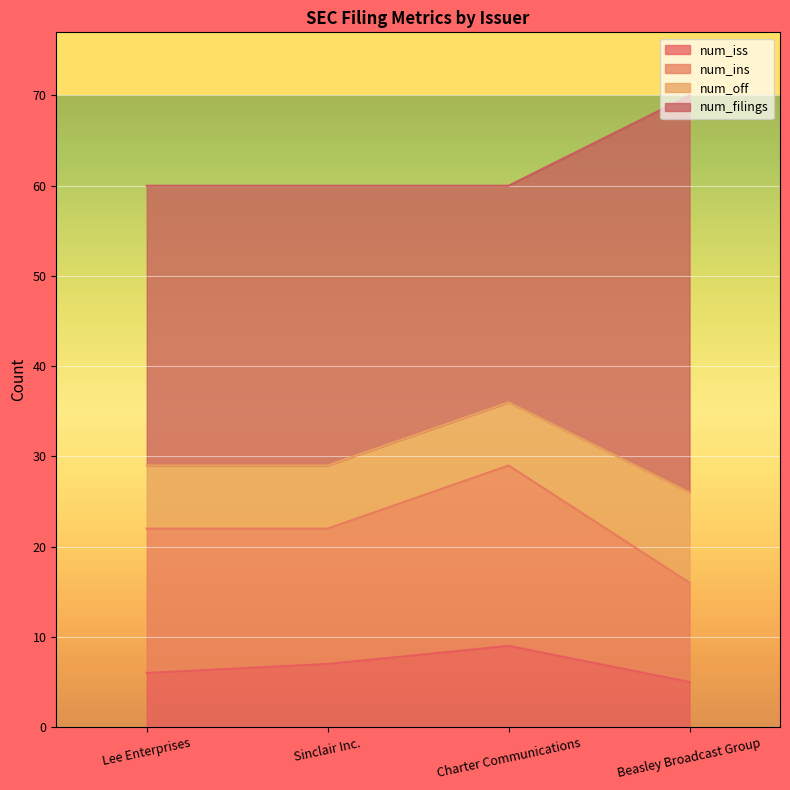

True or false: num_off has a value of 82 at Sinclair Inc..

False